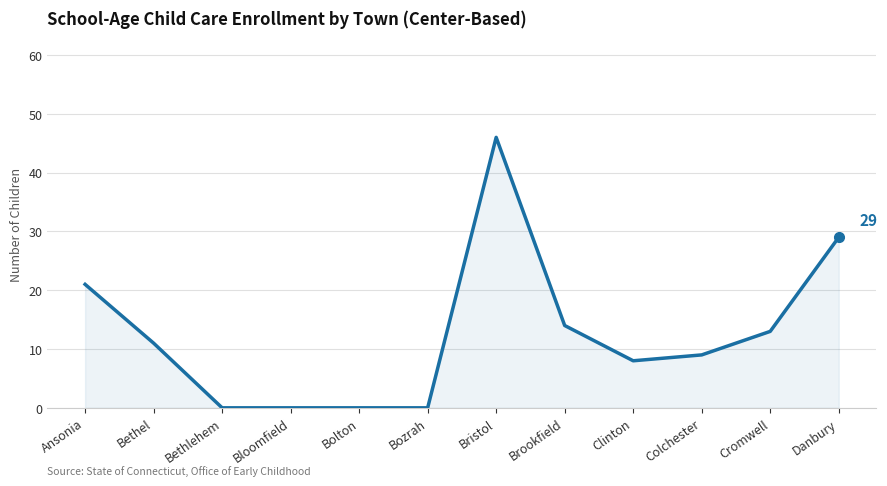

What is the sum of the values at Bloomfield and Bethel?

11